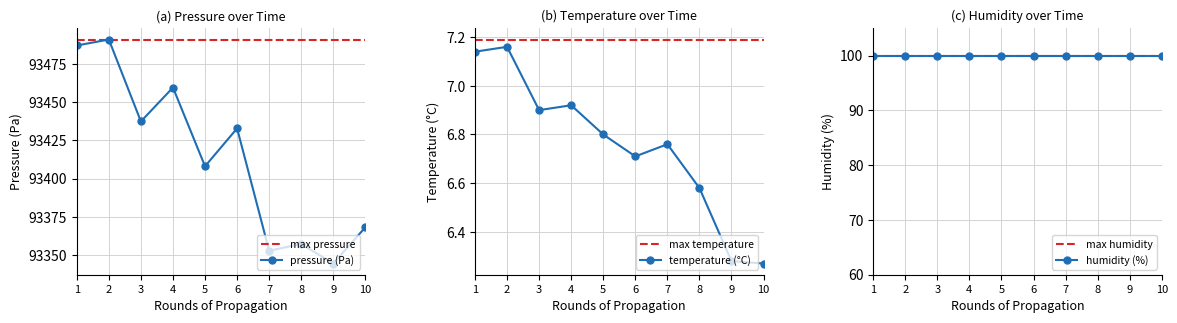

The temperature (°C) series shows 6.8 at 5. True or false?

True